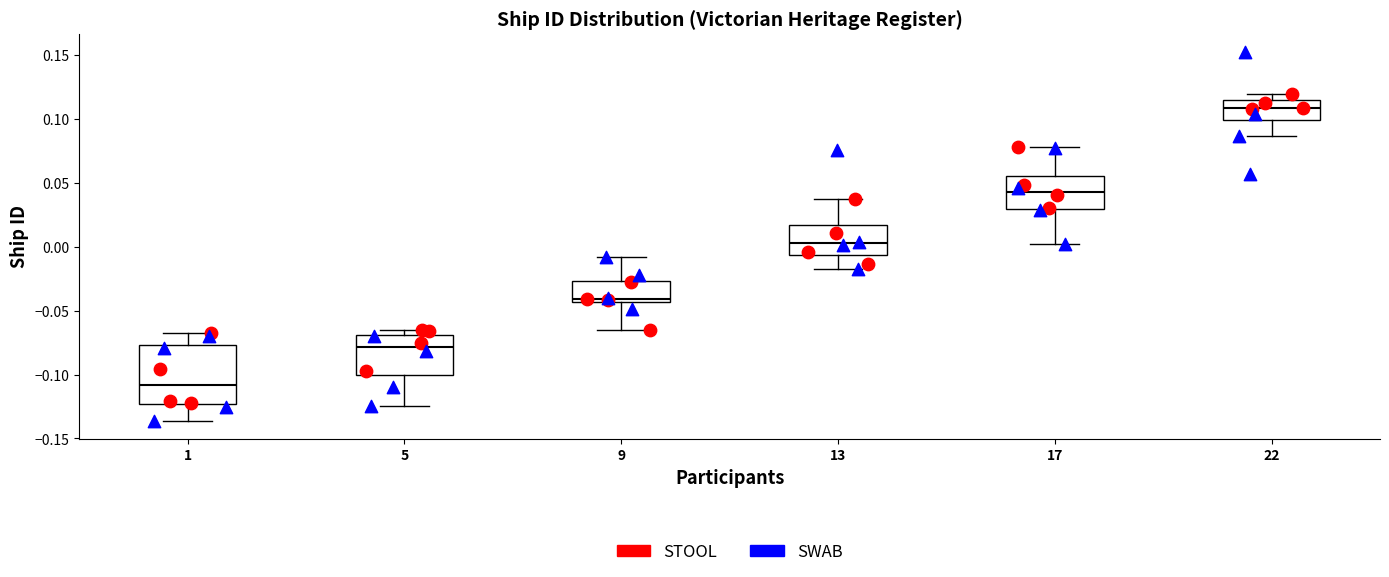

Comparing the boxes themselves (not the whiskers), which one is the tallest?

1